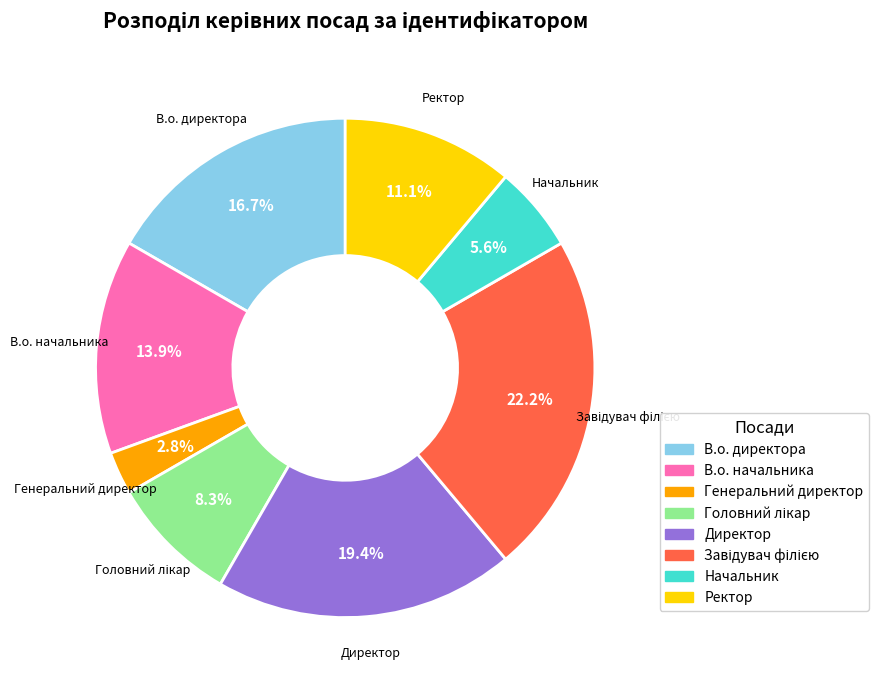

Do В.о. директора and Генеральний директор together represent more than half of the pie?

No